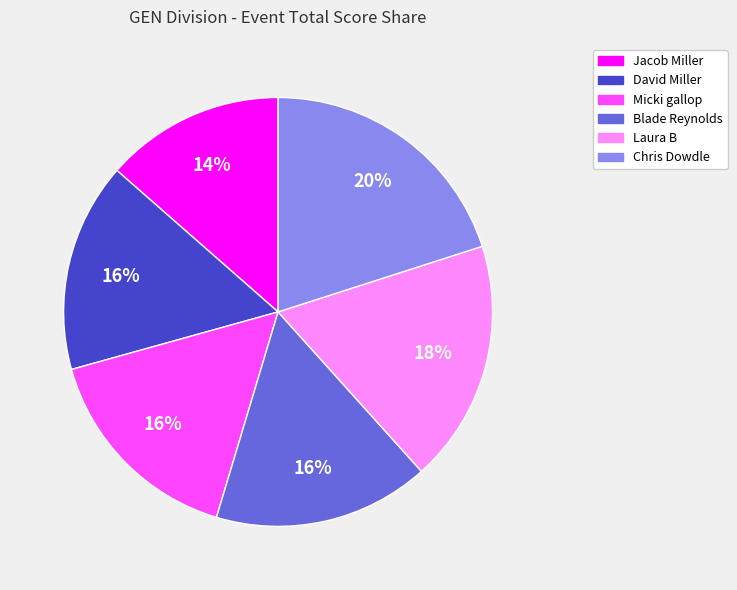

Is there any slice that represents more than half of the pie?

No